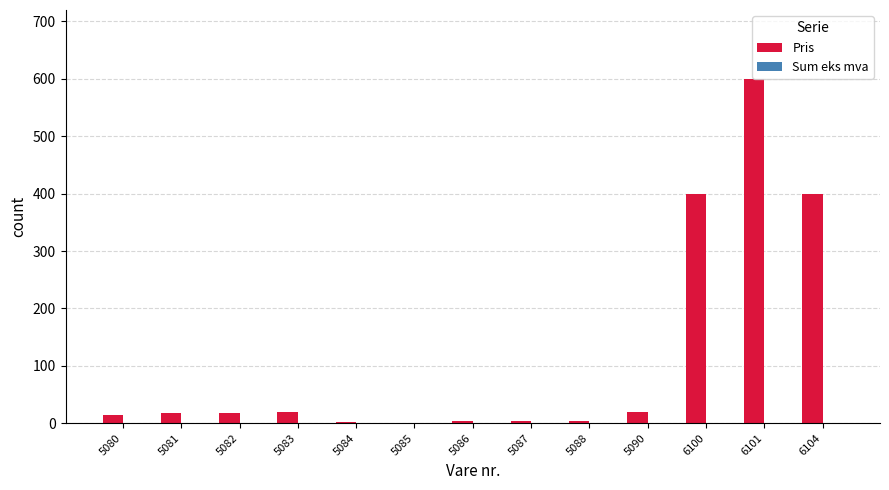

How many categories are shown in the chart?

13